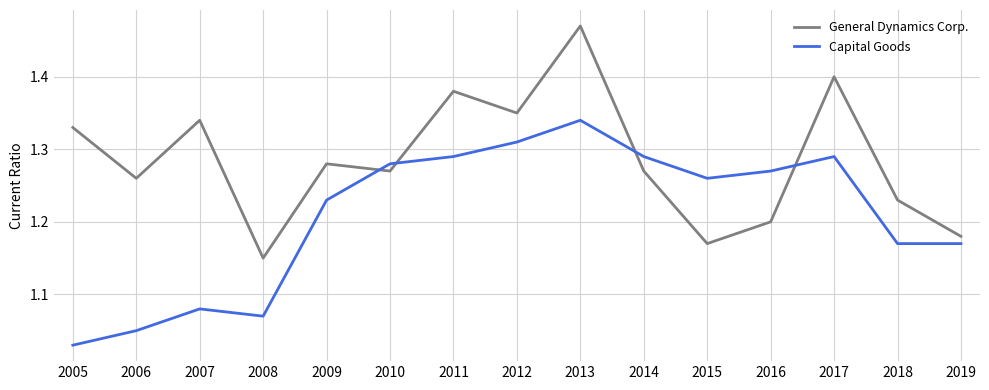

At which label does General Dynamics Corp. reach its minimum?

2008